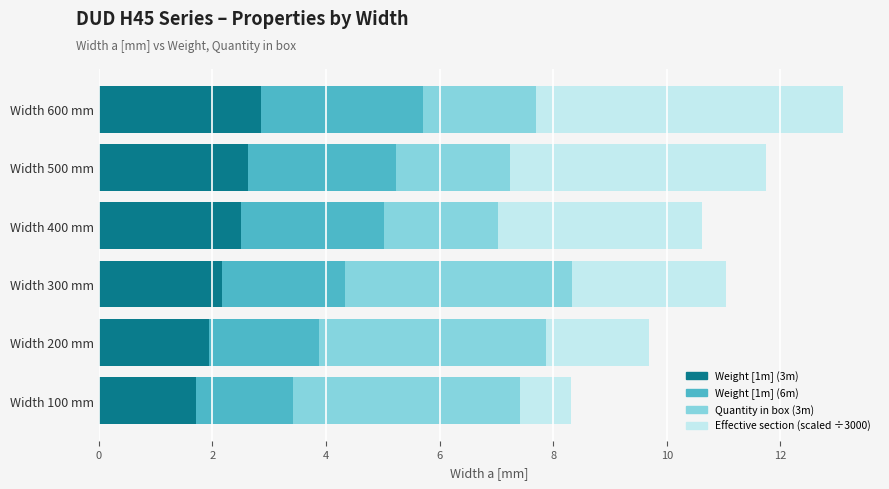

The value of Weight [1m] (3m) at Width 200 mm is 1.9. True or false?

True